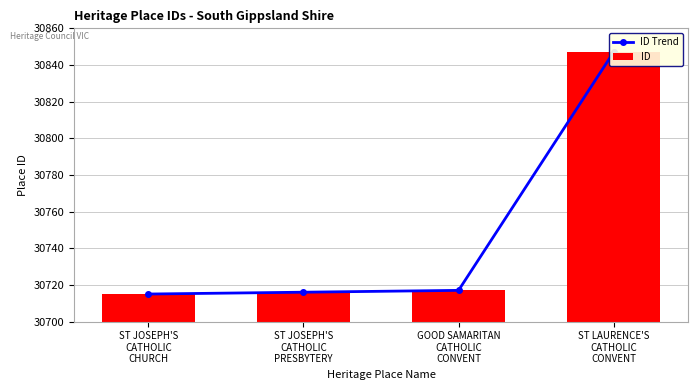

At which label is ID closest to 30781?

GOOD SAMARITAN
CATHOLIC
CONVENT